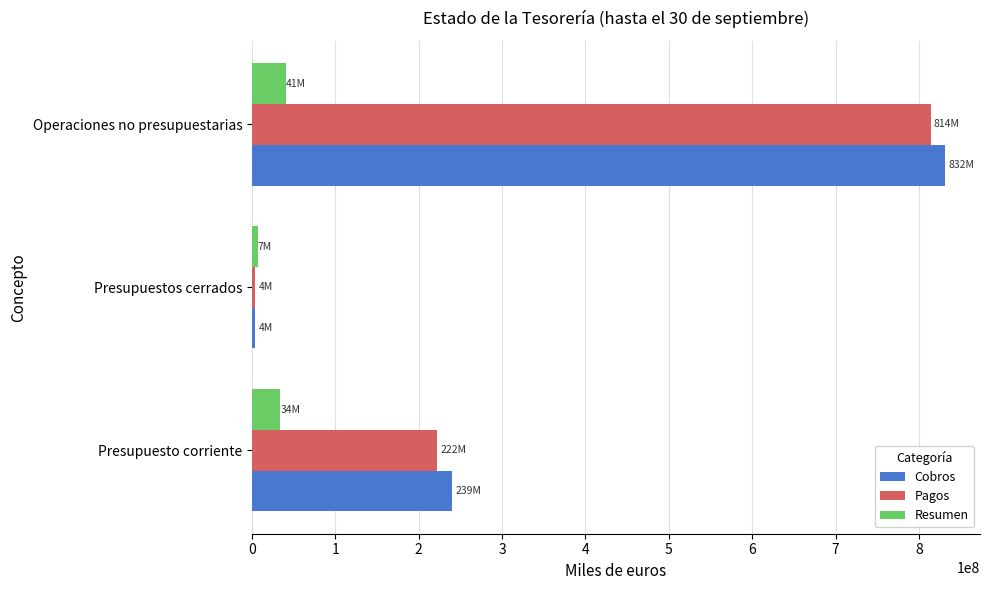

What is the difference between the maximum and minimum values in the Resumen series?

34078229